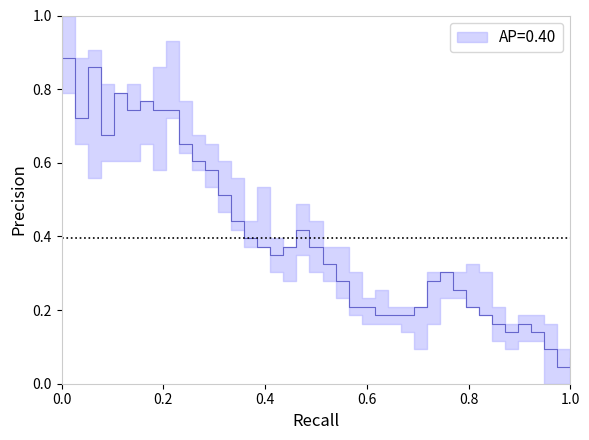

Reading left to right, extract all data points from this chart.

0.9	0.7	0.9	0.7	0.8	0.7	0.8	0.7	0.7	0.7	0.6	0.6	0.5	0.4	0.4	0.4	0.3	0.4	0.4	0.4	0.3	0.3	0.2	0.2	0.2	0.2	0.2	0.2	0.3	0.3	0.3	0.2	0.2	0.2	0.1	0.2	0.1	0.1	0.0	0.1